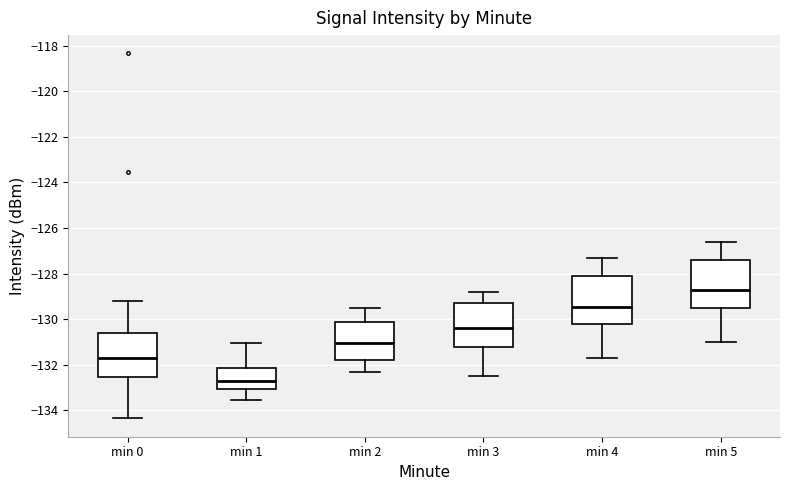

Reading left to right, read every box against the y-axis: the position of its median line, the range the box covers, and the ends of its whiskers. The values are not printed on the chart, so give them approximately, as read against the axis.

min 0: median -131.6, box -132.6 to -130.6, whiskers -134.4 to -129.2
min 1: median -132.6, box -133.0 to -132.2, whiskers -133.6 to -131.0
min 2: median -131.0, box -131.8 to -130.0, whiskers -132.2 to -129.4
min 3: median -130.4, box -131.2 to -129.2, whiskers -132.4 to -128.8
min 4: median -129.4, box -130.2 to -128.0, whiskers -131.6 to -127.2
min 5: median -128.6, box -129.4 to -127.4, whiskers -131.0 to -126.6